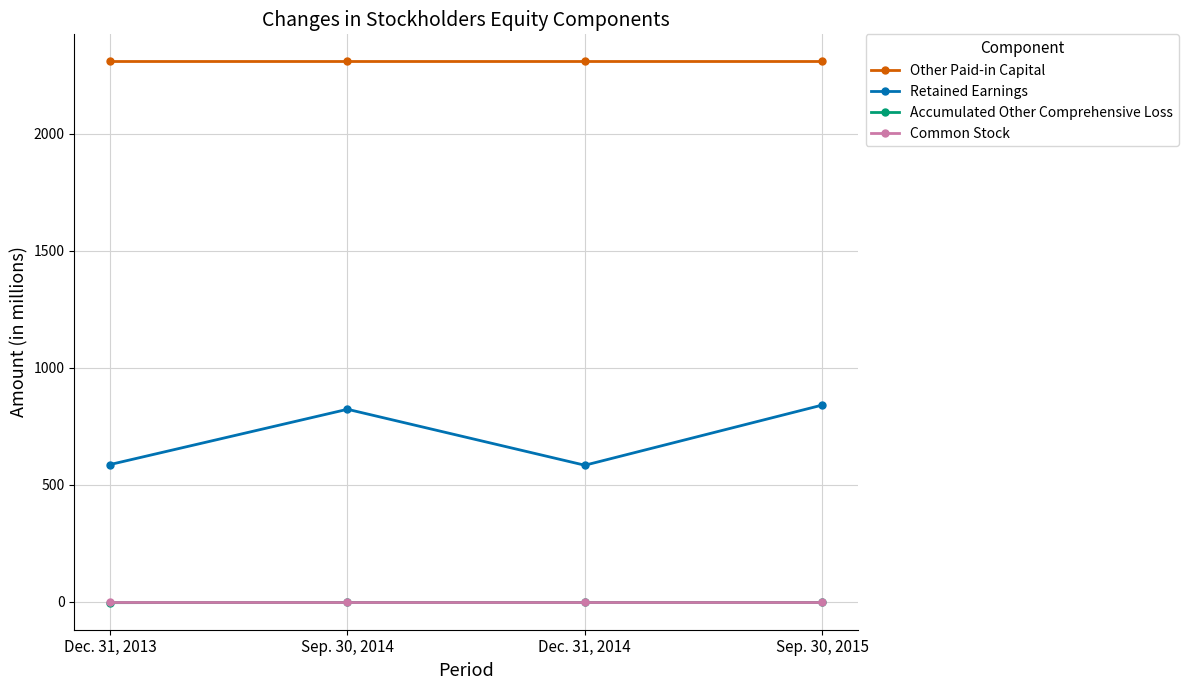

What is the difference between the Accumulated Other Comprehensive Loss values at Sep. 30, 2014 and Dec. 31, 2013?

1